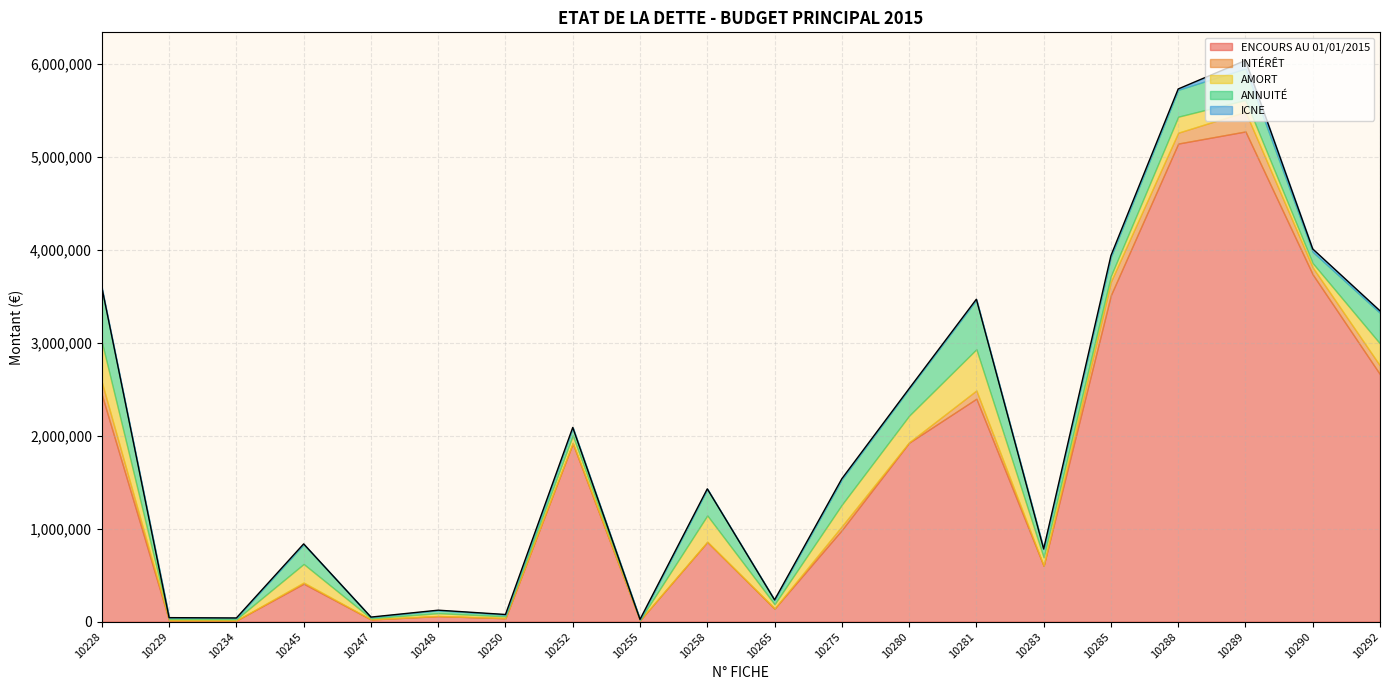

Reading left to right, extract all data points from this chart.

ENCOURS AU 01/01/2015: 10228=2440937.0	10229=14574.1	10234=13264.9	10245=408989.0	10247=24539.3	10248=60514.1	10250=37930.2	10252=1917607.7	10255=15517.4	10258=857840.0	10265=141486.8	10275=985787.9	10280=1925000.0	10281=2398130.2	10283=601648.2	10285=3512554.7	10288=5141113.6	10289=5271177.6	10290=3733975.8	10292=2660625.0
INTÉRÊT: 10228=135018.2	10229=138.4	10234=338.2	10245=12328.6	10247=739.7	10248=1482.6	10250=929.3	10252=4979.4	10255=34.0	10258=1773.2	10265=919.7	10275=40811.6	10280=4088.9	10281=88290.6	10283=417.2	10285=145043.3	10288=116595.1	10289=211990.5	10290=75157.7	10292=93351.2
AMORT: 10228=432557.8	10229=14574.1	10234=13264.9	10245=199536.0	10247=11972.2	10248=30153.3	10250=18900.1	10252=80216.3	10255=4952.6	10258=283120.0	10265=45816.1	10275=231659.7	10280=286000.0	10281=443136.9	10283=90030.4	10285=60667.4	10288=172095.0	10289=126240.4	10290=46078.4	10292=236500.0
ANNUITÉ: 10228=567576.0	10229=14712.6	10234=13603.1	10245=211864.7	10247=12711.9	10248=31635.9	10250=19829.4	10252=85195.7	10255=4986.6	10258=284893.2	10265=46735.7	10275=272471.3	10280=290088.9	10281=531427.4	10283=90447.6	10285=205710.7	10288=288690.0	10289=338230.9	10290=121236.1	10292=329851.2
ICNE: 10228=19816.0	10229=0.0	10234=0.0	10245=4203.3	10247=0.0	10248=433.9	10250=272.0	10252=776.2	10255=18.7	10258=990.0	10265=27.7	10275=6591.1	10280=1027.9	10281=6424.3	10283=82.0	10285=11929.2	10288=9469.8	10289=87435.4	10290=31278.0	10292=22178.0